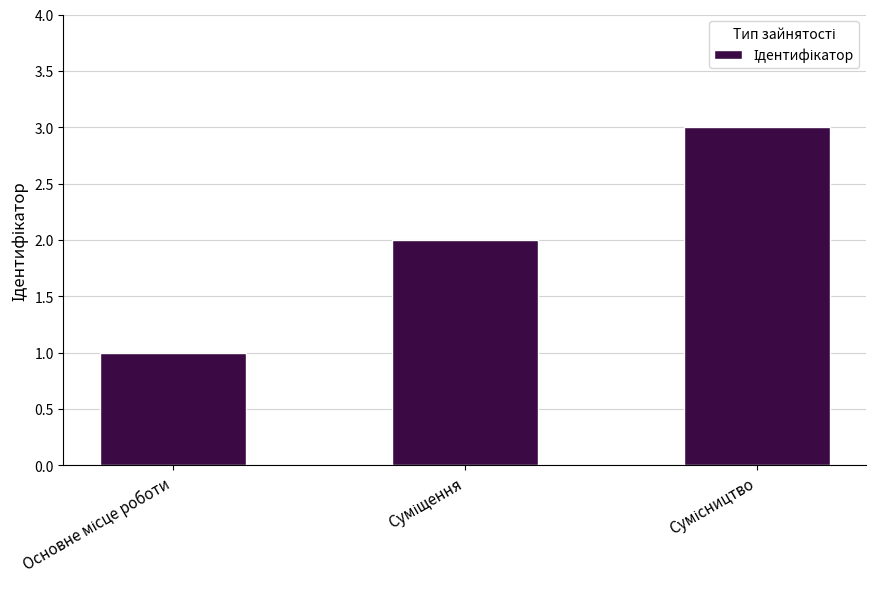

What is the sum of all values?

6